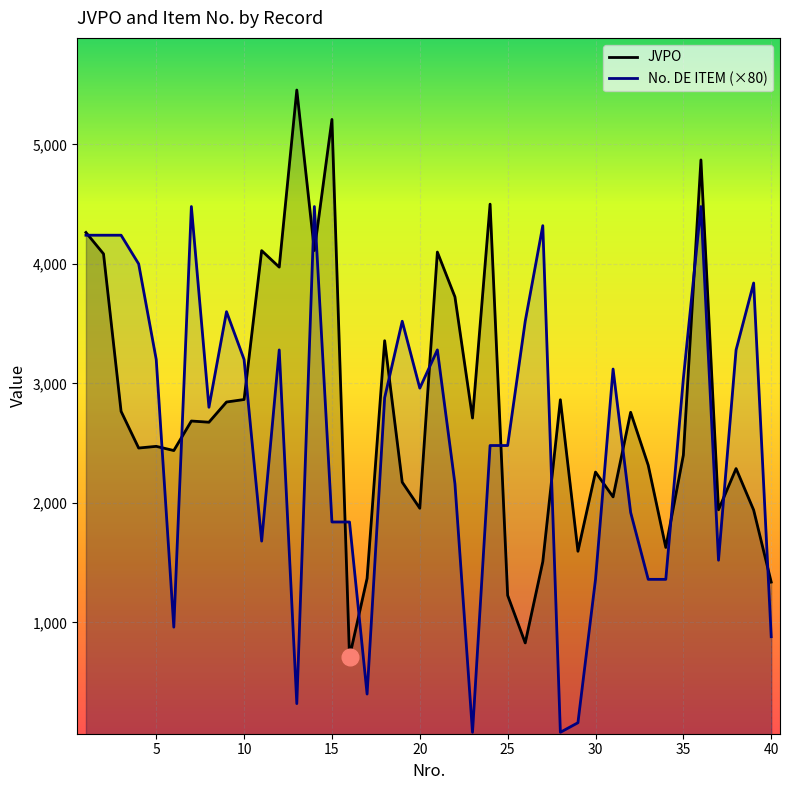

Reading right to left, transcribe all the data shown in this chart.

JVPO: 40=1337	39=1940	38=2287	37=1942	36=4870	35=2400	34=1627	33=2315	32=2758	31=2050	30=2258	29=1595	28=2863	27=1508	26=828	25=1226	24=4500	23=2710	22=3724	21=4099	20=1955	19=2173	18=3357	17=1368	16=710	15=5209	14=4112	13=5455	12=3973	11=4111	10=2865	9=2844	8=2675	7=2685	6=2438	5=2473	4=2459	3=2766	2=4084	1=4263
No. DE ITEM: 40=880	39=3840	38=3280	37=1520	36=4480	35=3040	34=1360	33=1360	32=1920	31=3120	30=1360	29=160	28=80	27=4320	26=3520	25=2480	24=2480	23=80	22=2160	21=3280	20=2960	19=3520	18=2880	17=400	16=1840	15=1840	14=4480	13=320	12=3280	11=1680	10=3200	9=3600	8=2800	7=4480	6=960	5=3200	4=4000	3=4240	2=4240	1=4240